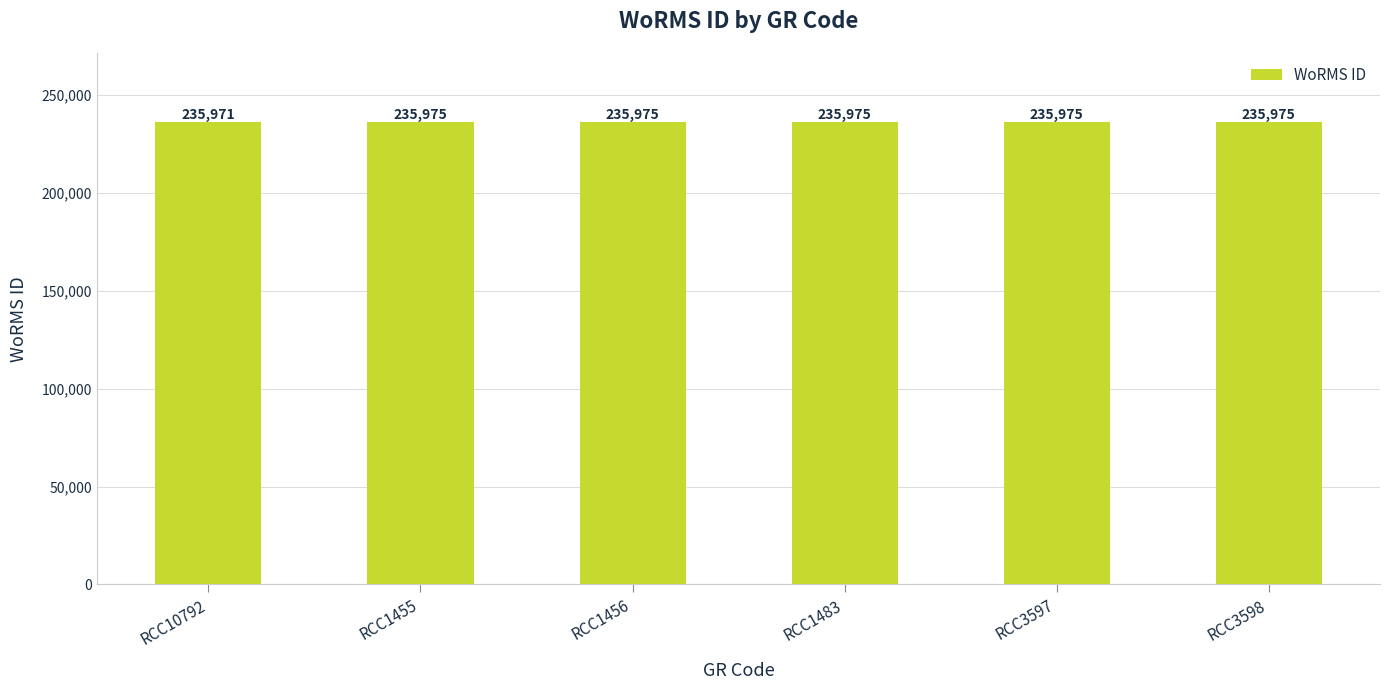

What position from the left is RCC10792?

1